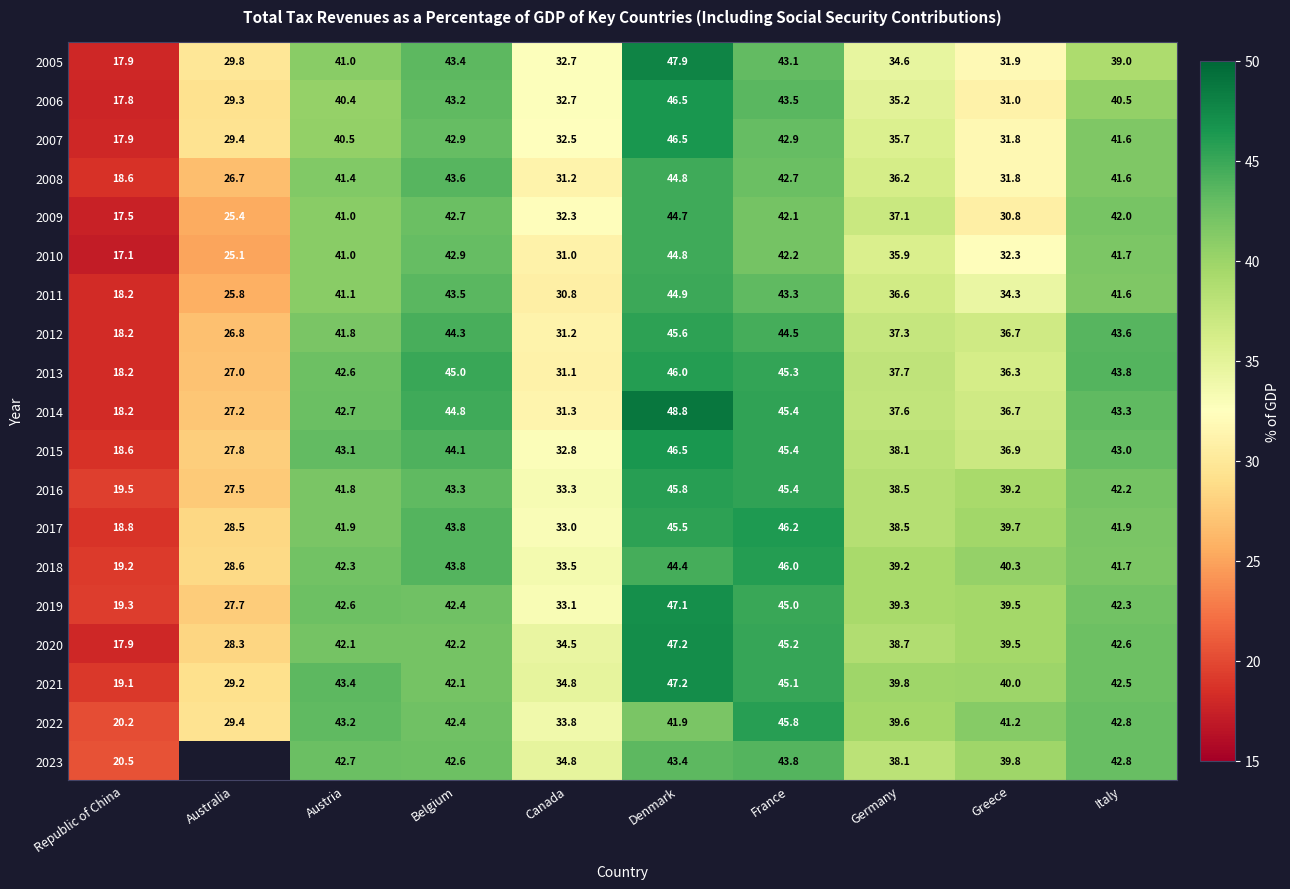

Where does the 2014 series first go above 42?

Austria